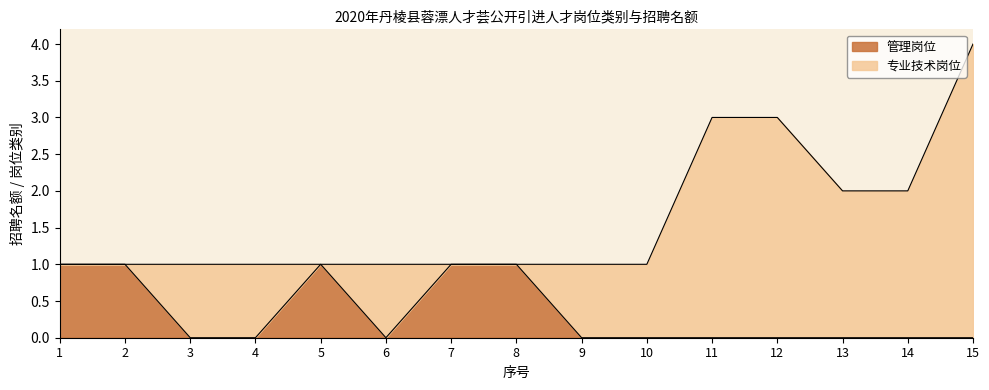

Count the values in the range 0 to 1.

15